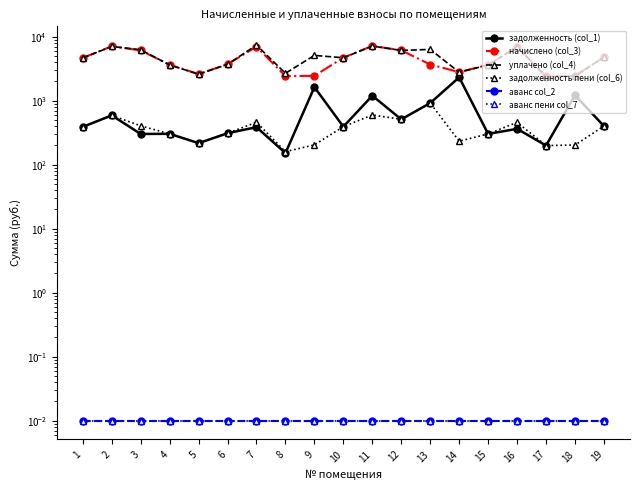

Which series changed the most between 8 and 11?

начислено (col_3)